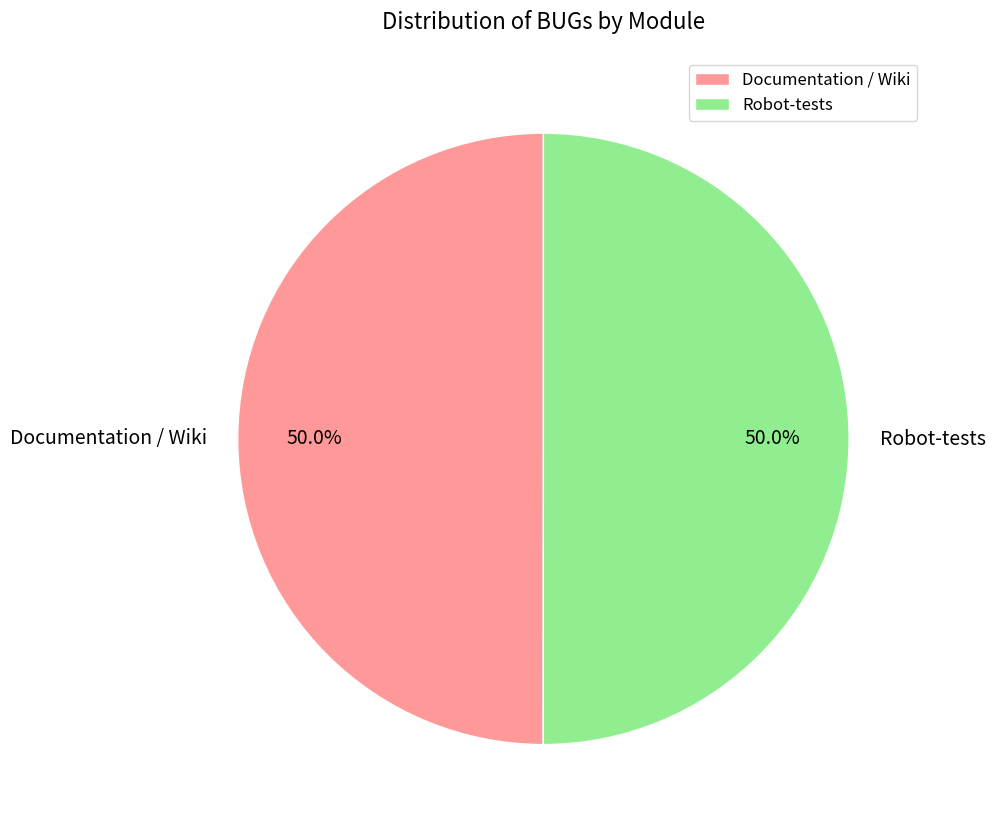

Combined, what portion of the pie is Robot-tests and Documentation / Wiki?

100.0%